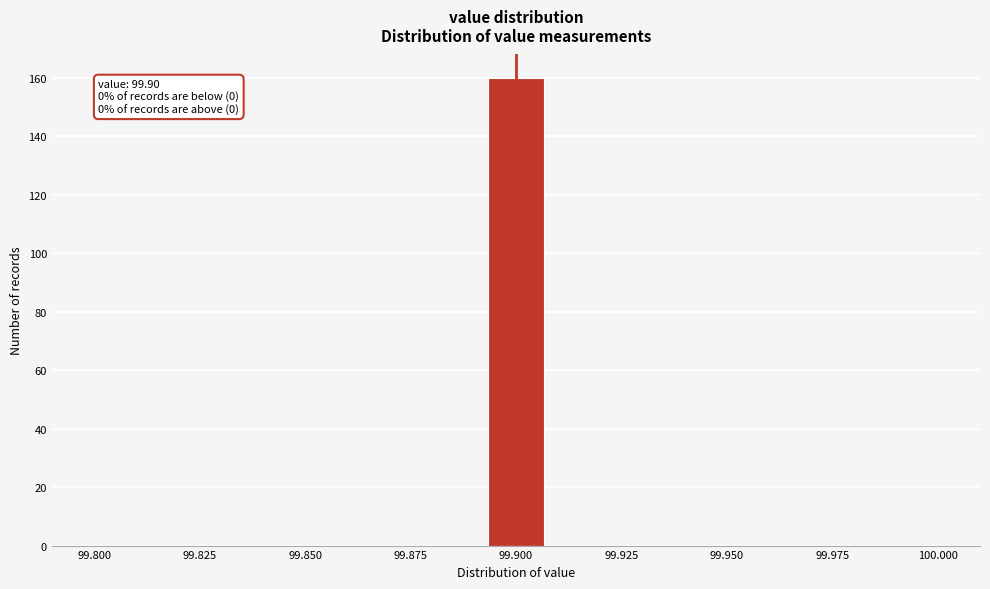

Read against the x-axis, roughly where is the centre of the tallest bar?

99.900